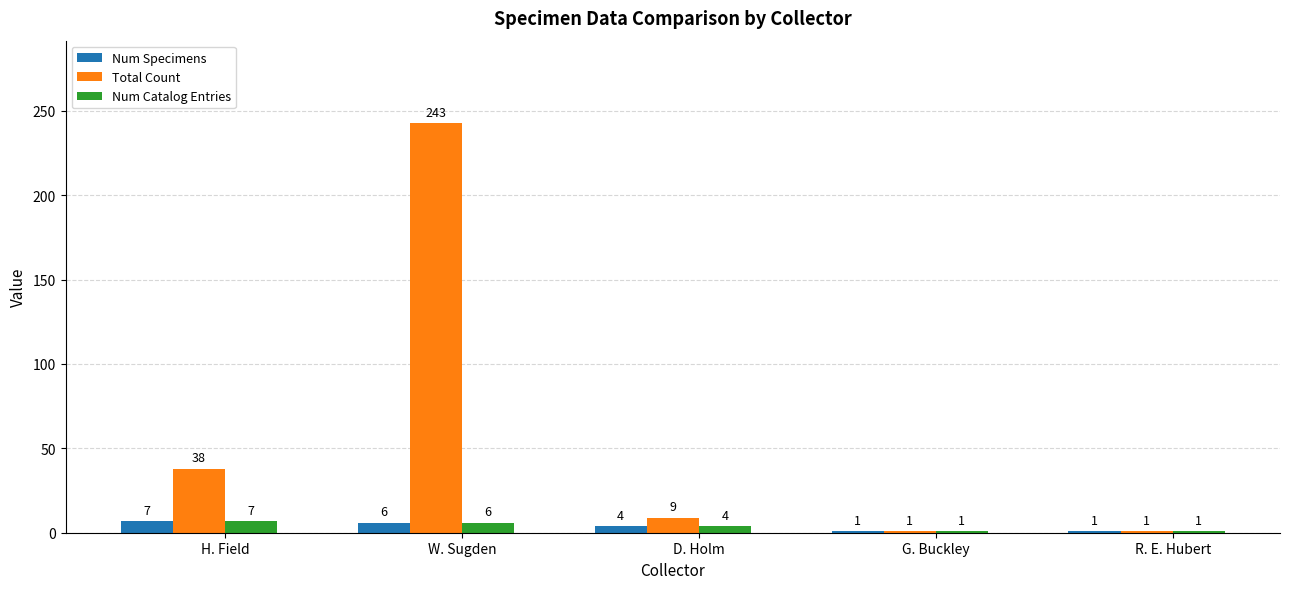

What is the smallest value displayed?

1